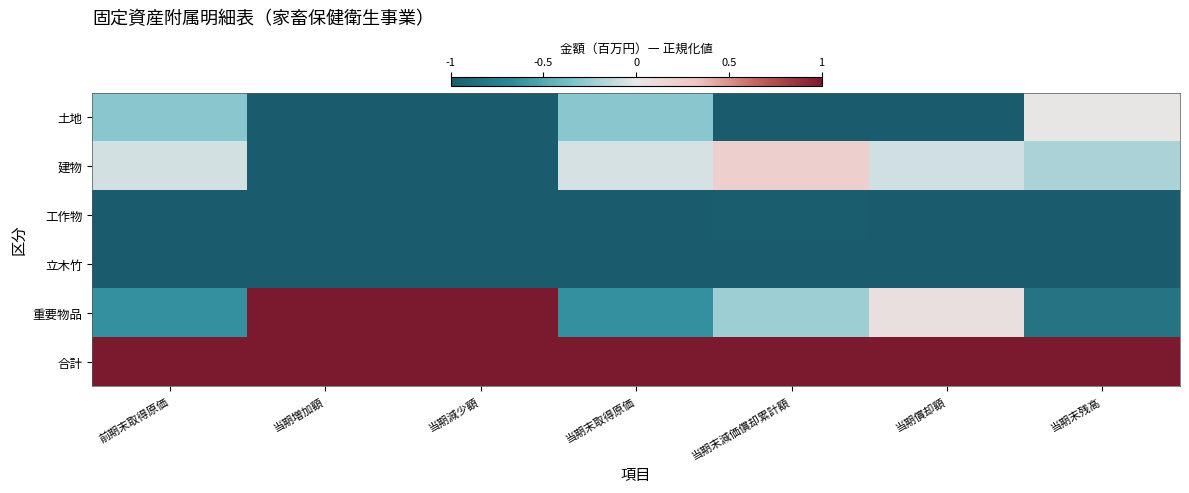

Which series has the largest total across all categories?

合計